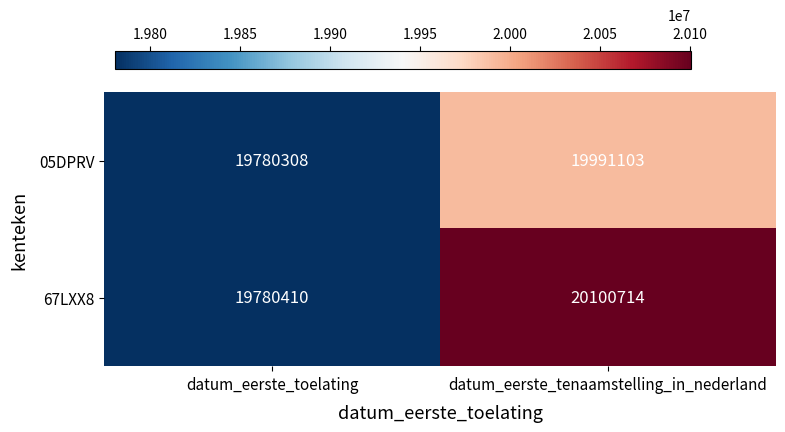

What is the spread (max minus min) of values at datum_eerste_toelating?

102